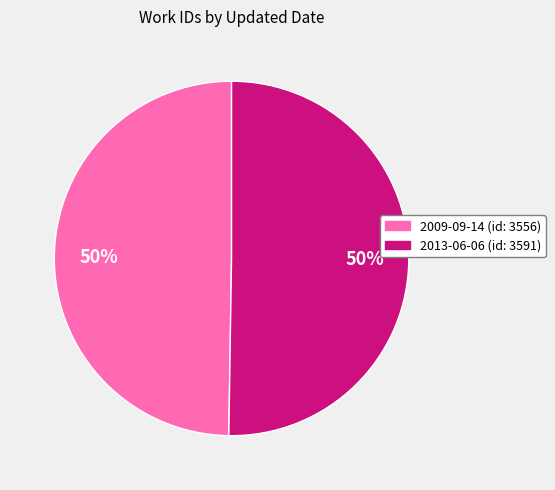

Is it true that 2013-06-06 is 50% of the pie?

True